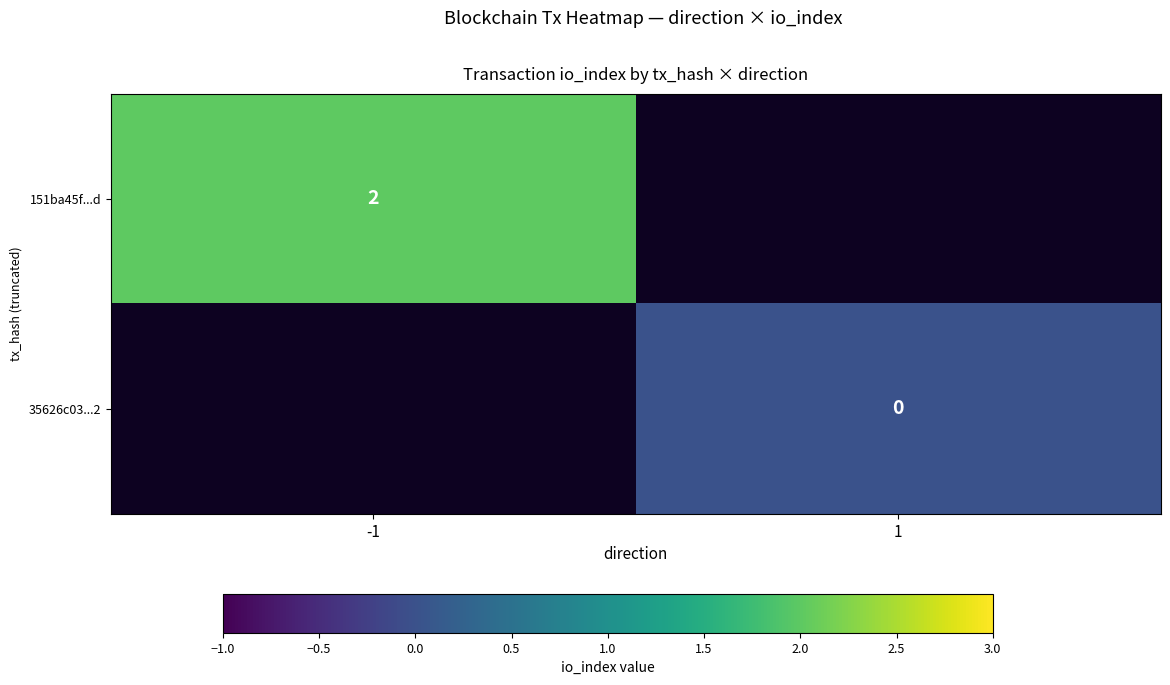

The value of 151ba45f...d at -1 is 2. True or false?

True